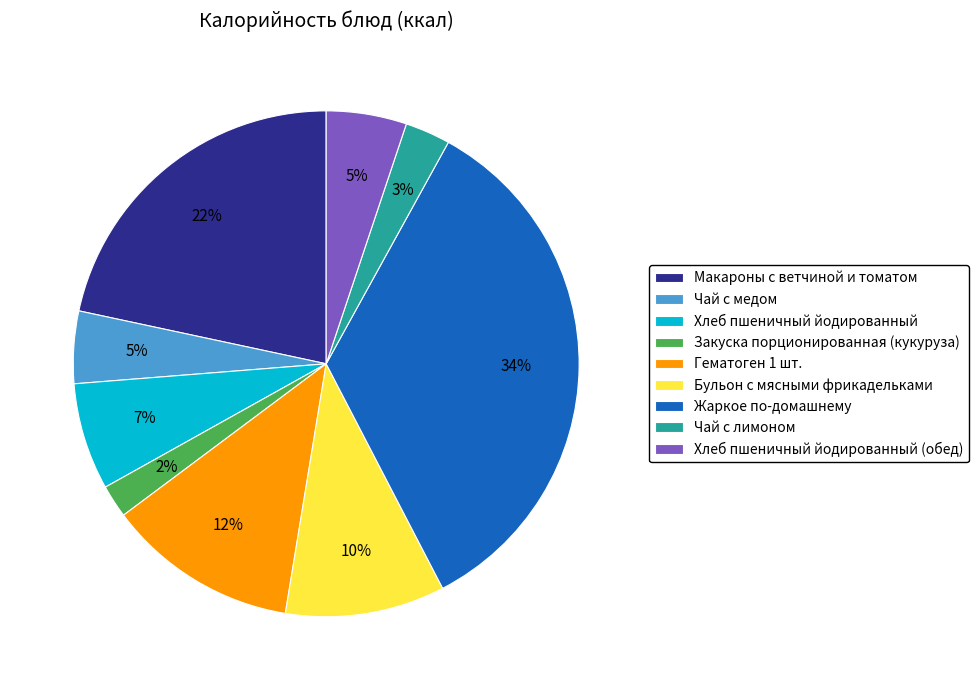

Which category has the biggest portion of the pie?

Жаркое по-домашнему